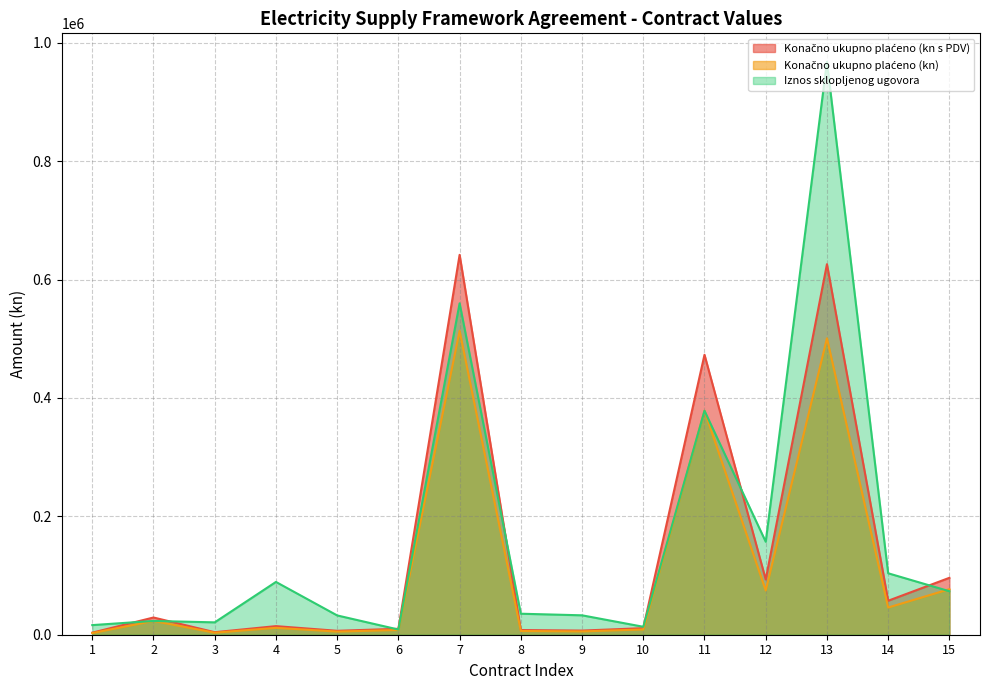

Rank the series by their maximum value, from lowest to highest.

Konačno ukupno plaćeno (kn), Konačno ukupno plaćeno (kn s PDV), Iznos sklopljenog ugovora